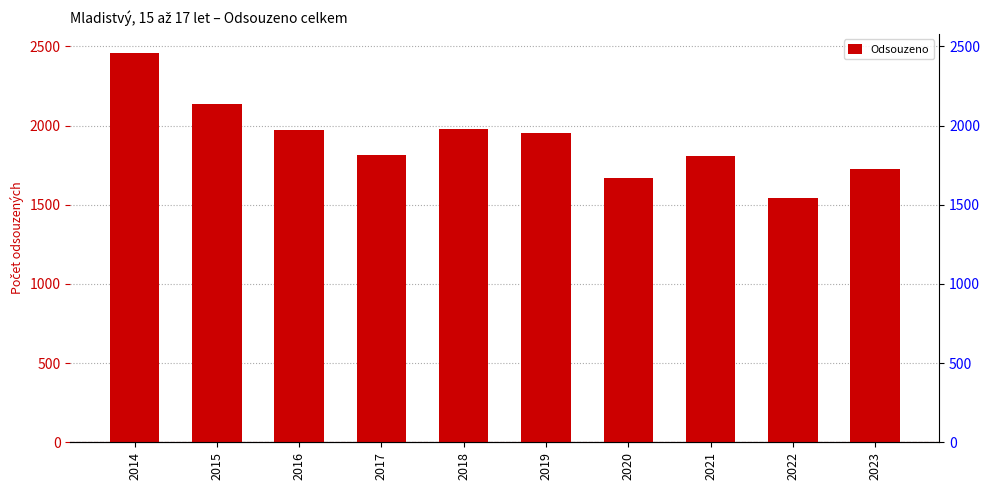

The value at 2020 is 2400. True or false?

False